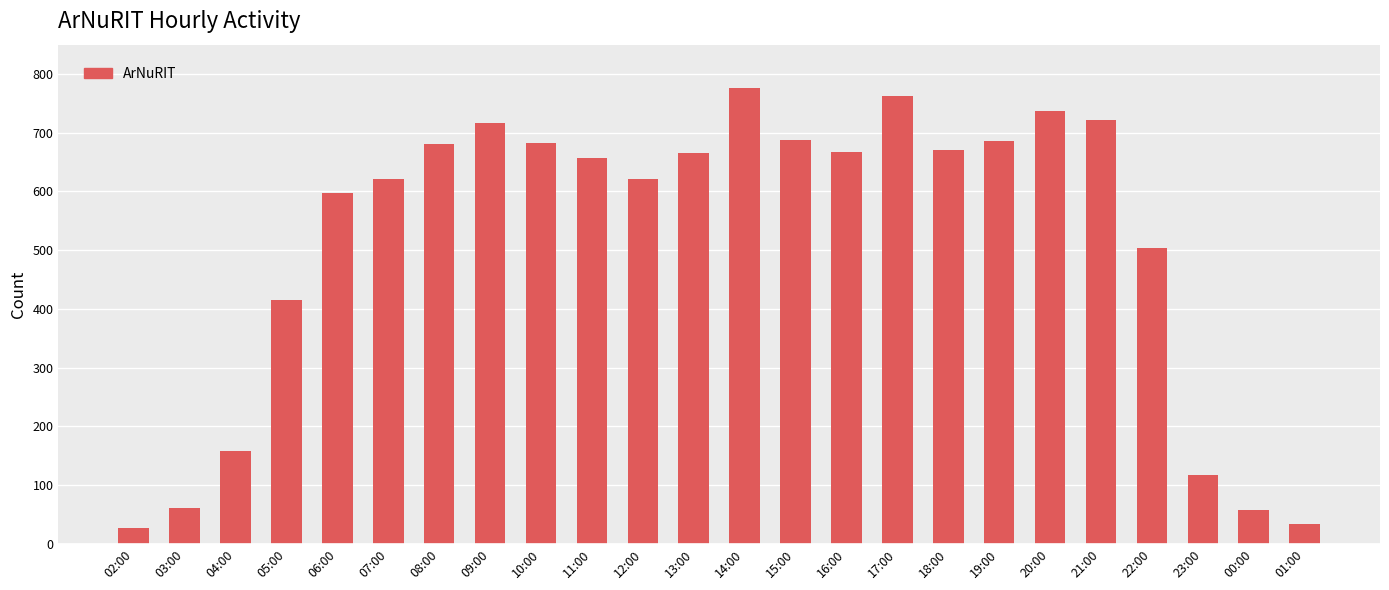

What is the smallest value displayed?

27